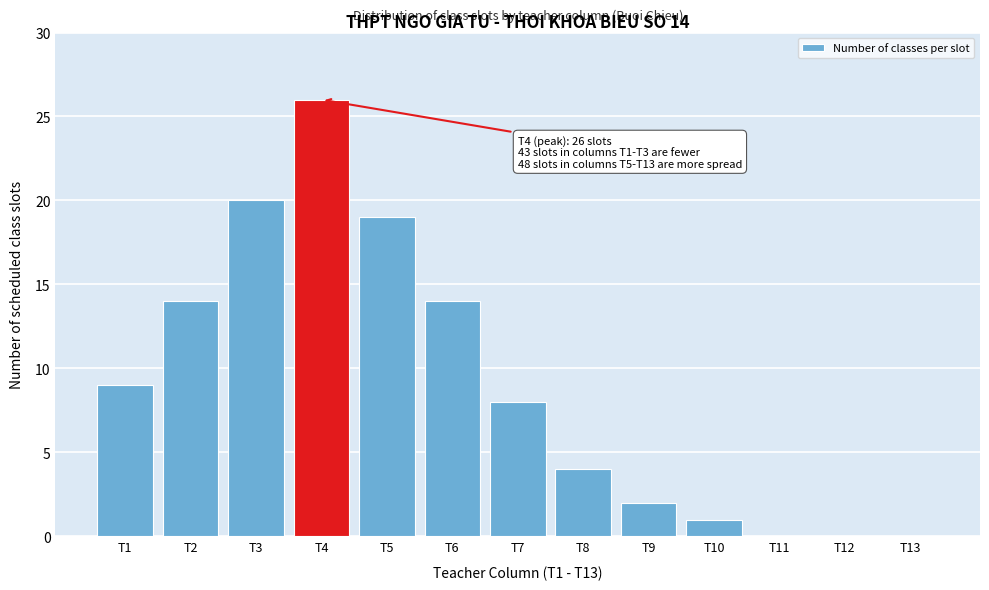

Reading left to right, transcribe all the data shown in this chart.

T1=9	T2=14	T3=20	T4=26	T5=19	T6=14	T7=8	T8=4	T9=2	T10=1	T11=0	T12=0	T13=0